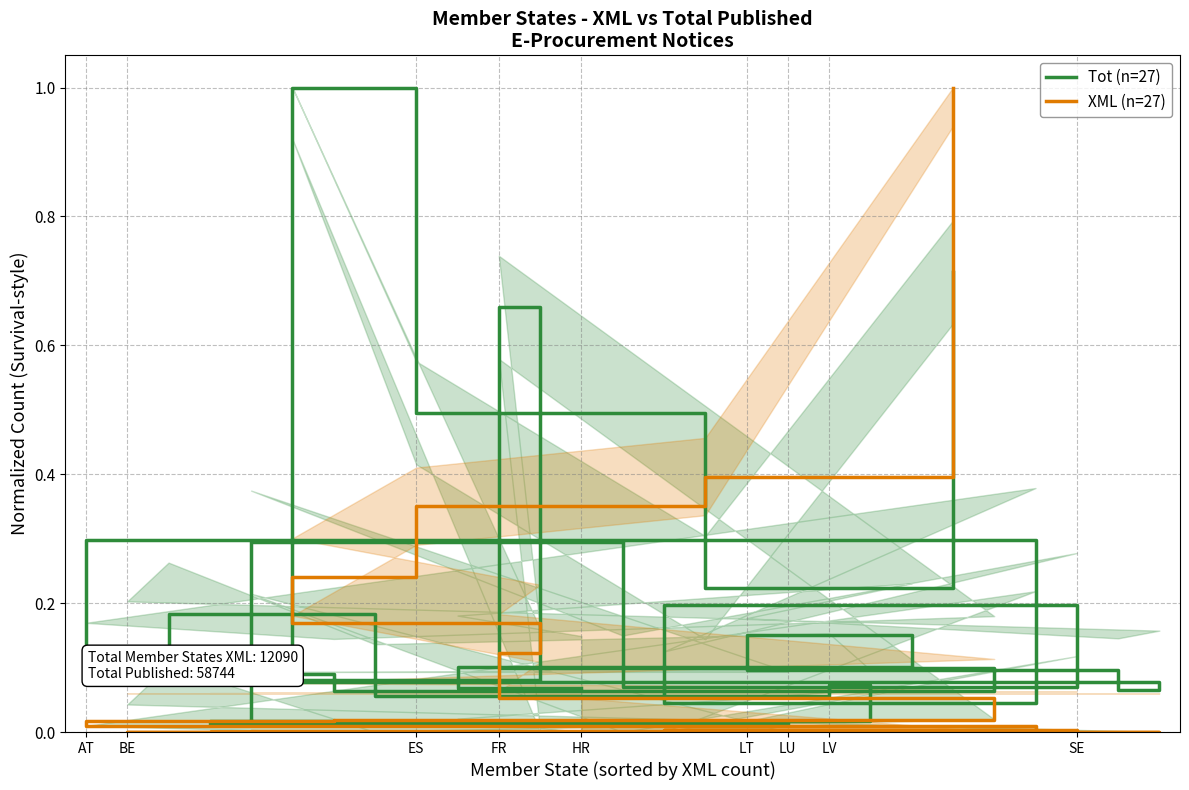

Which series changed the most between BE and LU?

Tot (n=27)